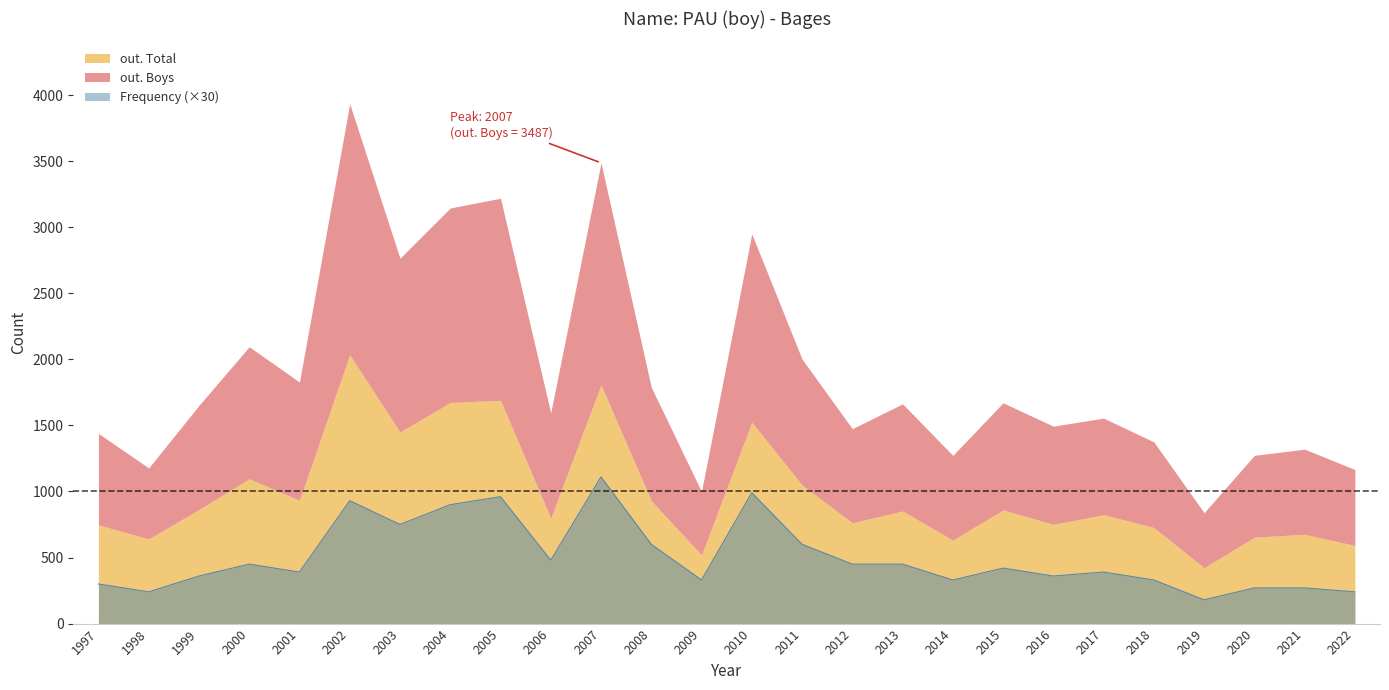

Is it true that out. Total equals 239 at 2020?

False